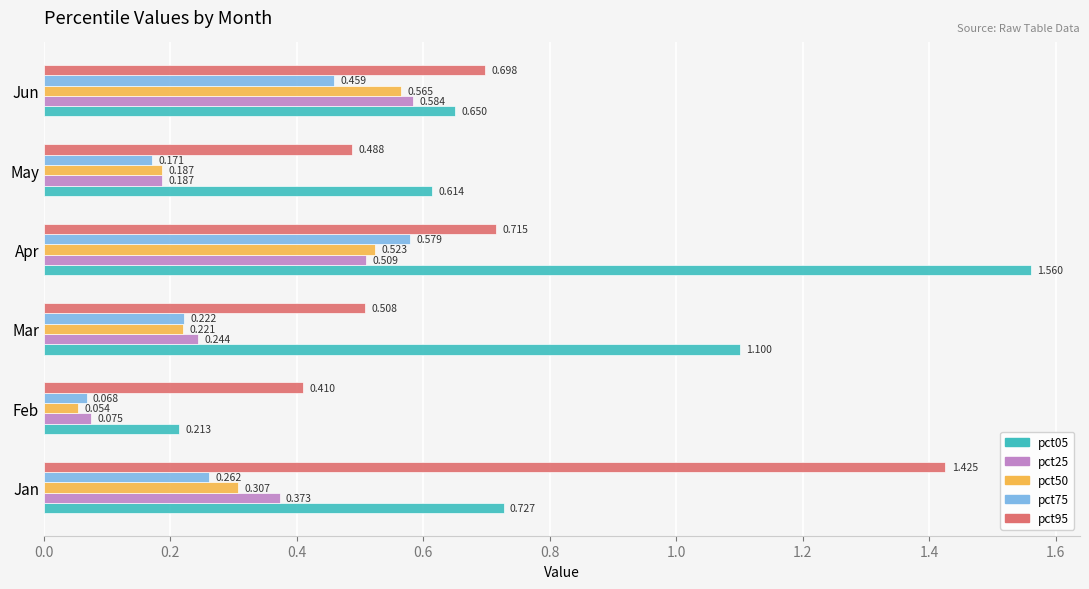

At which label is pct75 closest to 0?

Feb